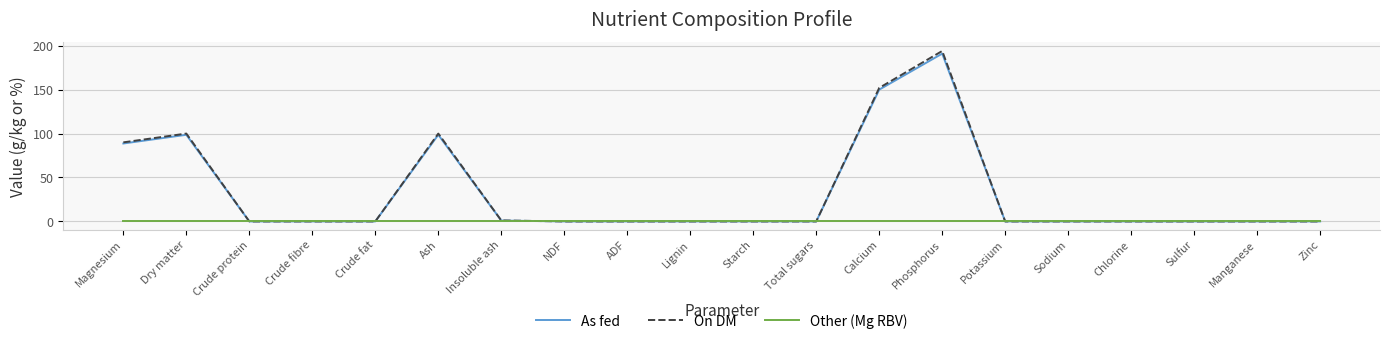

At which category is the sum across all series the highest?

Phosphorus